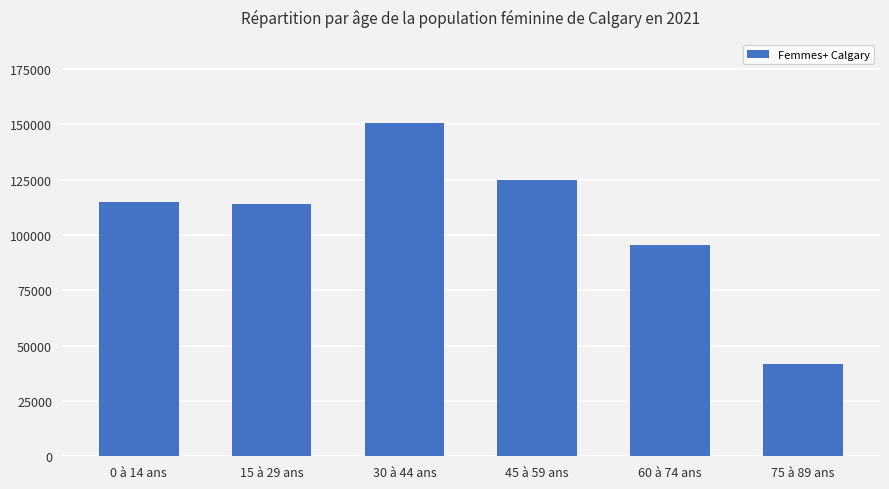

Read the value at 60 à 74 ans, to the nearest 50.

95400